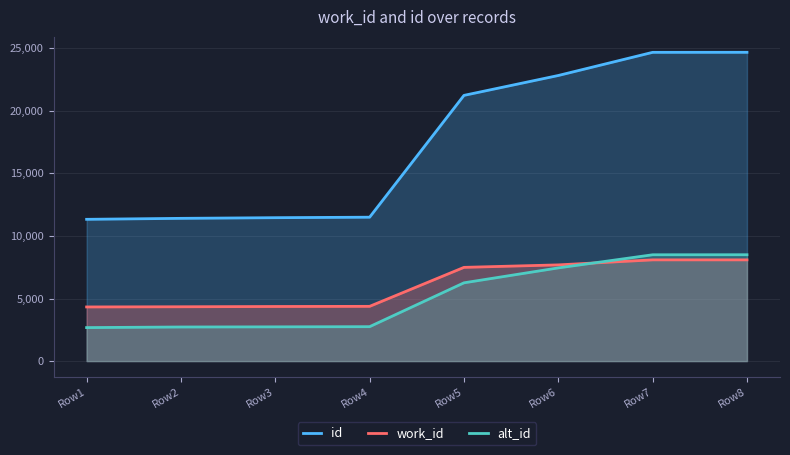

True or false: work_id and alt_id intersect in this chart.

True